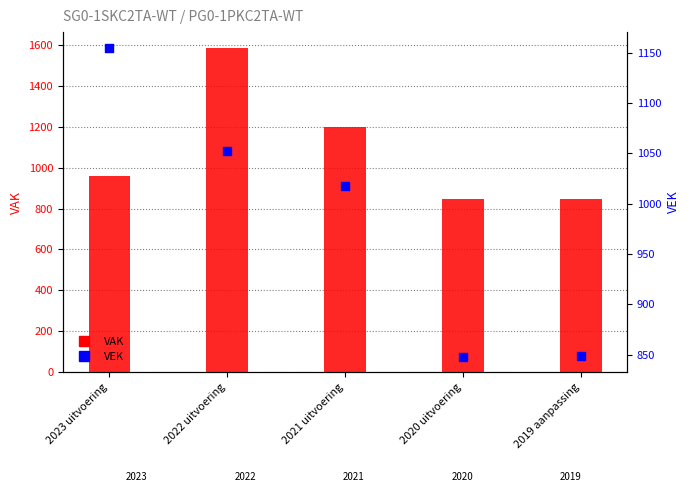

At which category is the sum across all series the highest?

2022 uitvoering